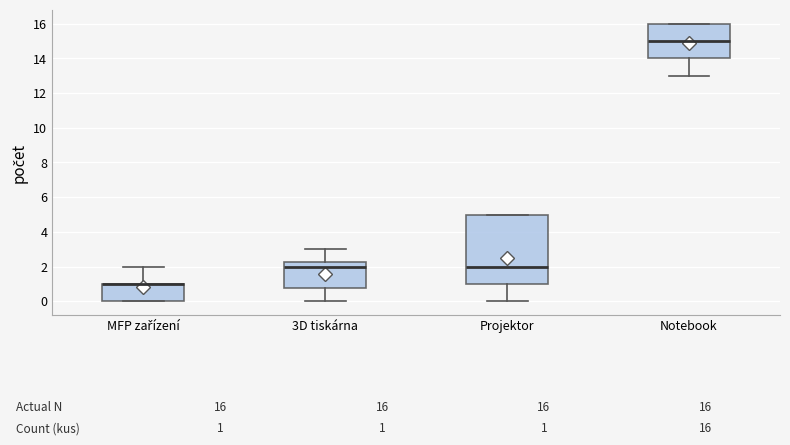

Comparing the boxes themselves (not the whiskers), which one is the tallest?

Projektor